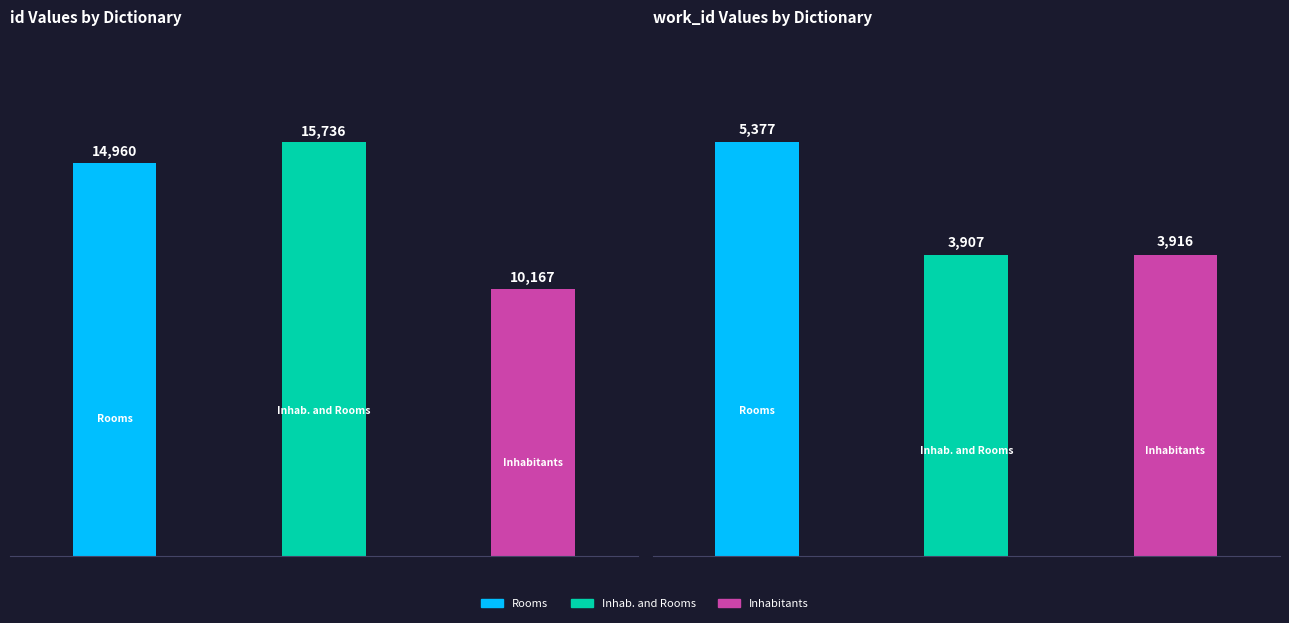

Between Inhabitants and Inhabitants and Rooms, which is larger?

Inhabitants and Rooms